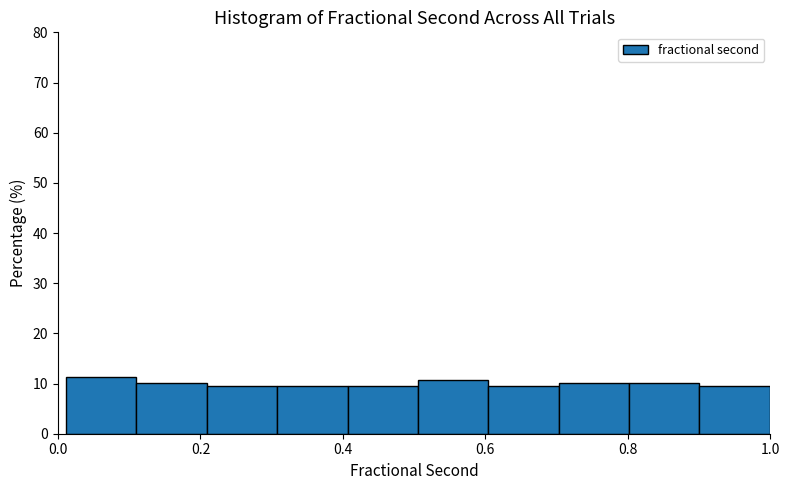

How tall is the bar that spans 0.50 to 0.60 on the x-axis? Neither the bar edges nor the heights are printed on the chart, so give them approximately, as read against the axes.

11